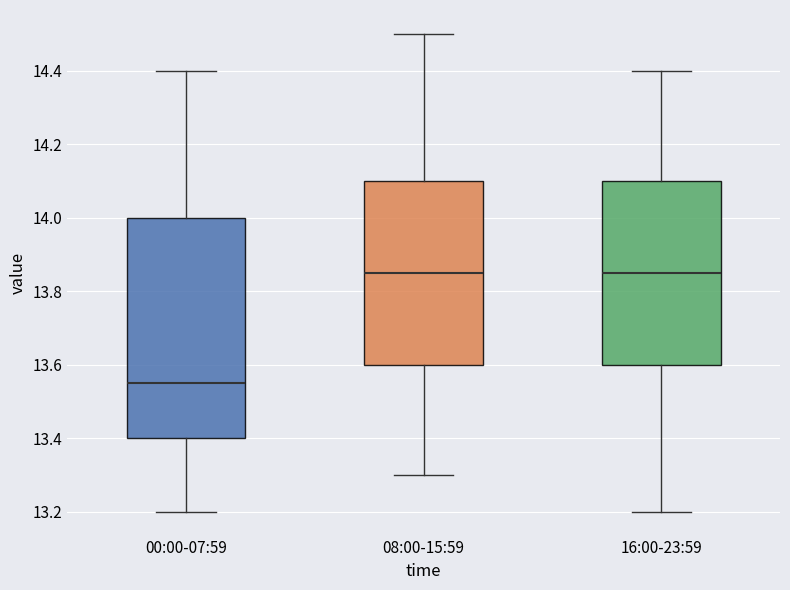

Where does the upper whisker of the box for 16:00-23:59 end on the y-axis? The values are not printed on the chart, so give them approximately, as read against the axis.

14.40